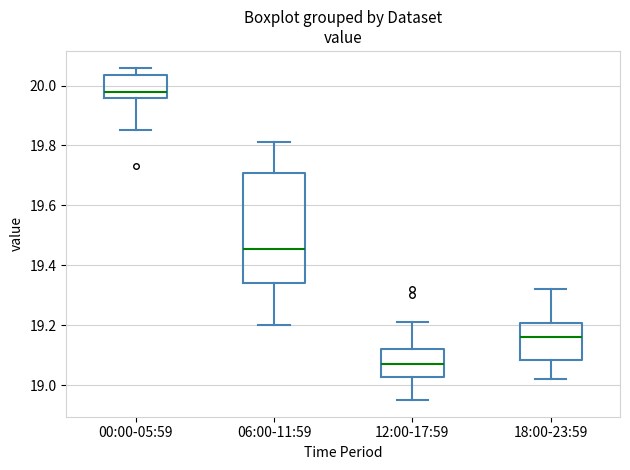

Reading left to right, transcribe this box plot: for each box, give where its median line is, the range the box spans, and where its two whiskers end, as read against the y-axis. The values are not printed on the chart, so give them approximately, as read against the axis.

00:00-05:59: median 19.98, box 19.96 to 20.04, whiskers 19.86 to 20.06
06:00-11:59: median 19.46, box 19.34 to 19.70, whiskers 19.20 to 19.82
12:00-17:59: median 19.08, box 19.02 to 19.12, whiskers 18.96 to 19.22
18:00-23:59: median 19.16, box 19.08 to 19.20, whiskers 19.02 to 19.32